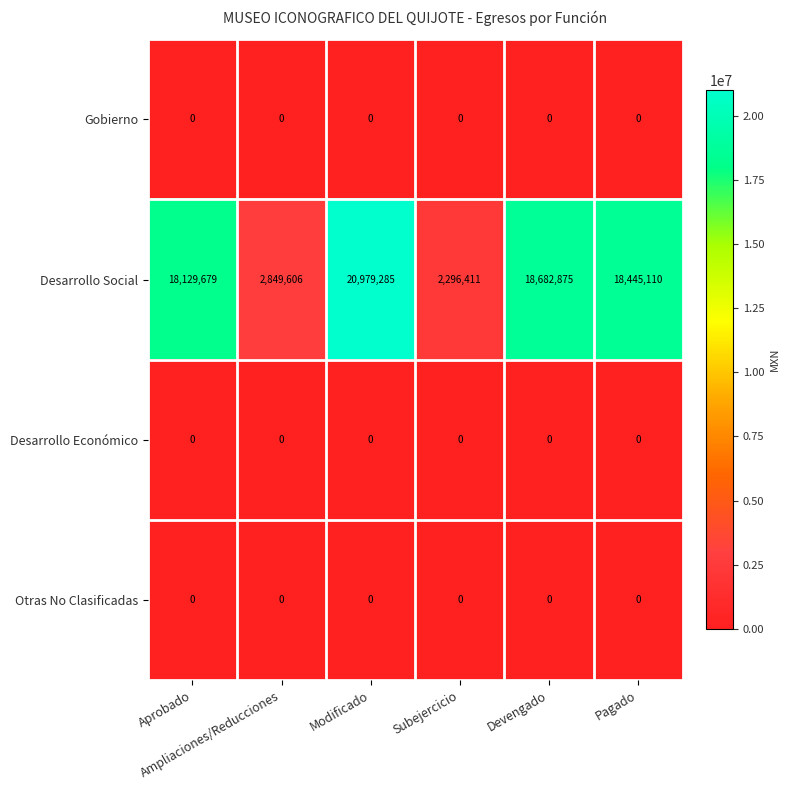

Which series has the largest total across all categories?

Desarrollo Social